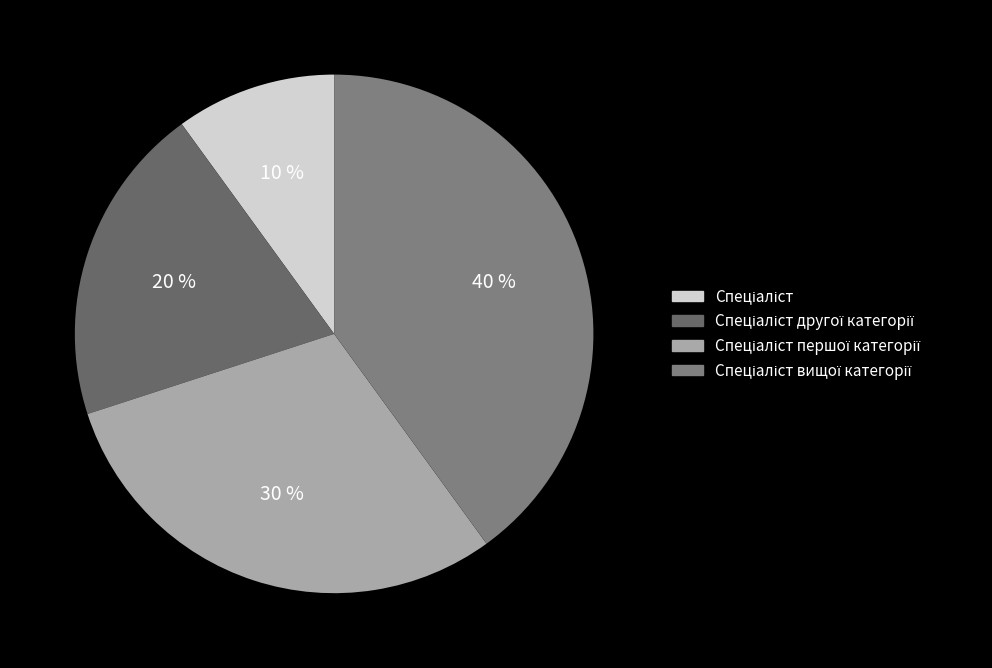

To the nearest percent, what portion does Спеціаліст вищої категорії represent?

40%